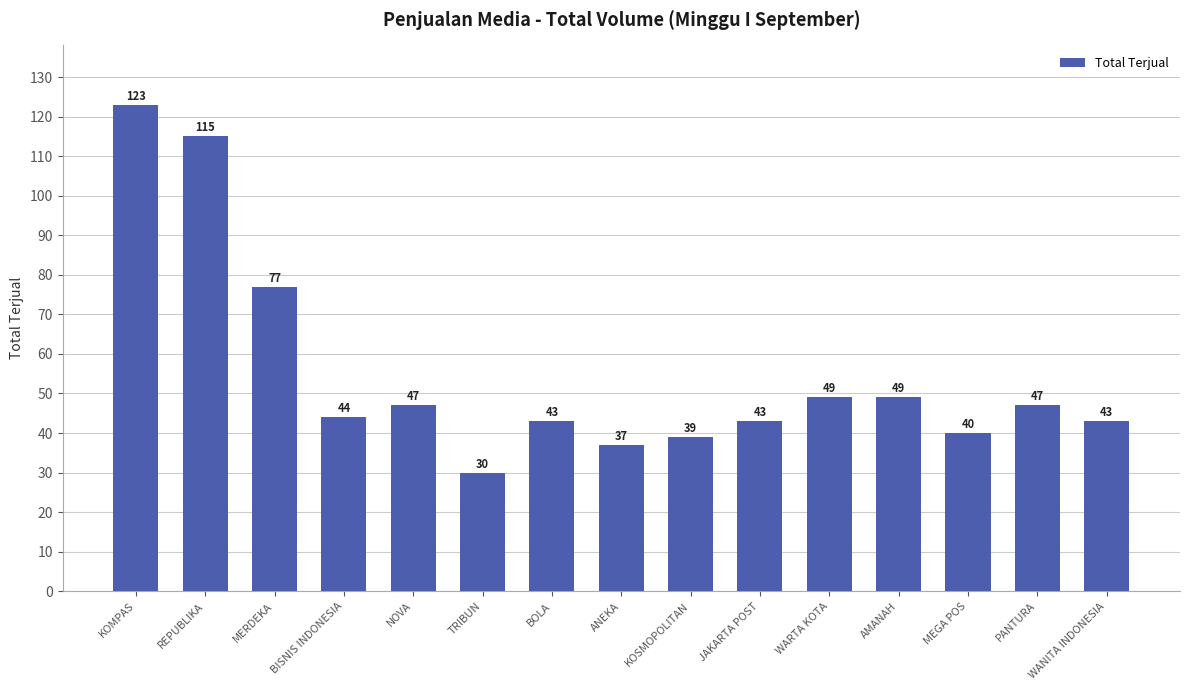

What position from the left is BOLA?

7